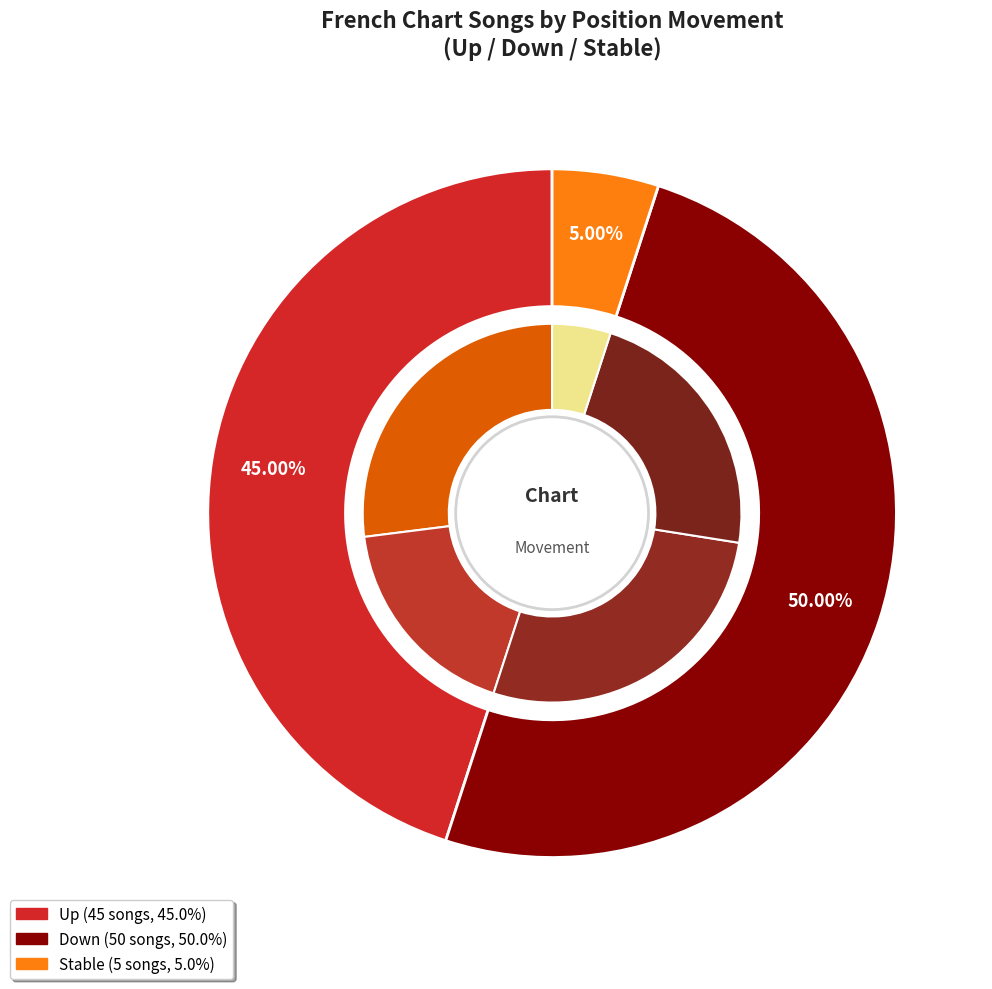

To the nearest percent, what portion does up represent?

45%